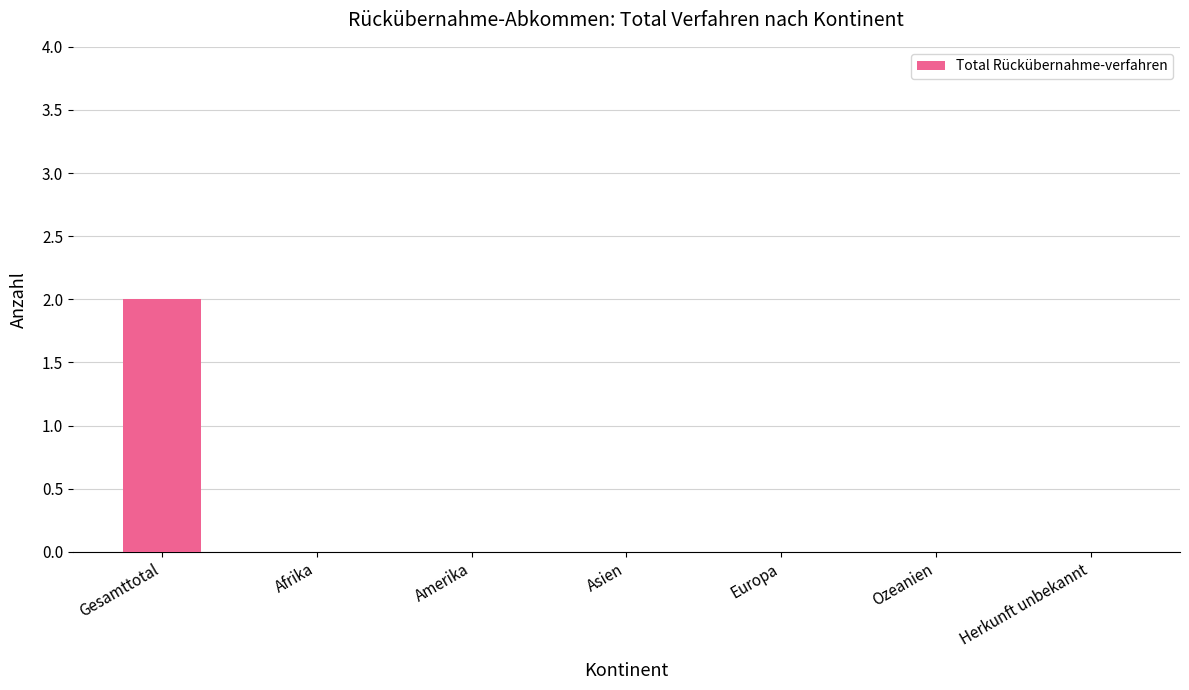

Which category has the highest value across all series?

Gesamttotal